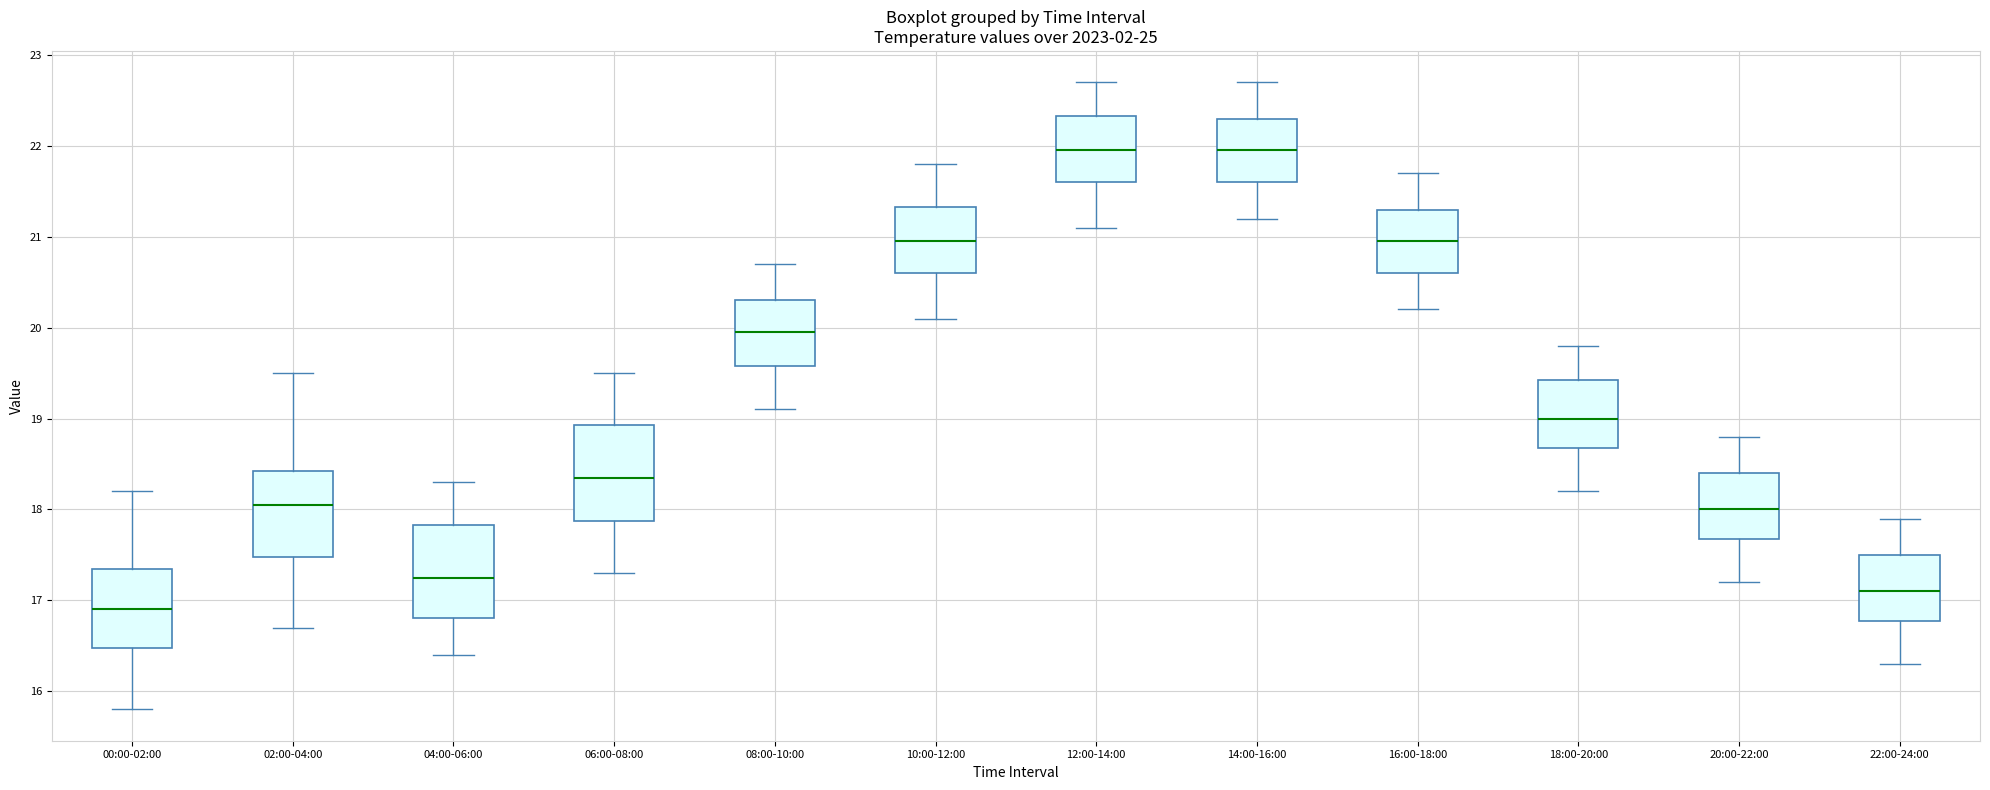

Reading left to right, read every box against the y-axis: the position of its median line, the range the box covers, and the ends of its whiskers. The values are not printed on the chart, so give them approximately, as read against the axis.

00:00-02:00: median 16.9, box 16.5 to 17.4, whiskers 15.8 to 18.2
02:00-04:00: median 18.1, box 17.5 to 18.4, whiskers 16.7 to 19.5
04:00-06:00: median 17.3, box 16.8 to 17.8, whiskers 16.4 to 18.3
06:00-08:00: median 18.4, box 17.9 to 18.9, whiskers 17.3 to 19.5
08:00-10:00: median 20.0, box 19.6 to 20.3, whiskers 19.1 to 20.7
10:00-12:00: median 21.0, box 20.6 to 21.3, whiskers 20.1 to 21.8
12:00-14:00: median 22.0, box 21.6 to 22.3, whiskers 21.1 to 22.7
14:00-16:00: median 22.0, box 21.6 to 22.3, whiskers 21.2 to 22.7
16:00-18:00: median 21.0, box 20.6 to 21.3, whiskers 20.2 to 21.7
18:00-20:00: median 19.0, box 18.7 to 19.4, whiskers 18.2 to 19.8
20:00-22:00: median 18.0, box 17.7 to 18.4, whiskers 17.2 to 18.8
22:00-24:00: median 17.1, box 16.8 to 17.5, whiskers 16.3 to 17.9